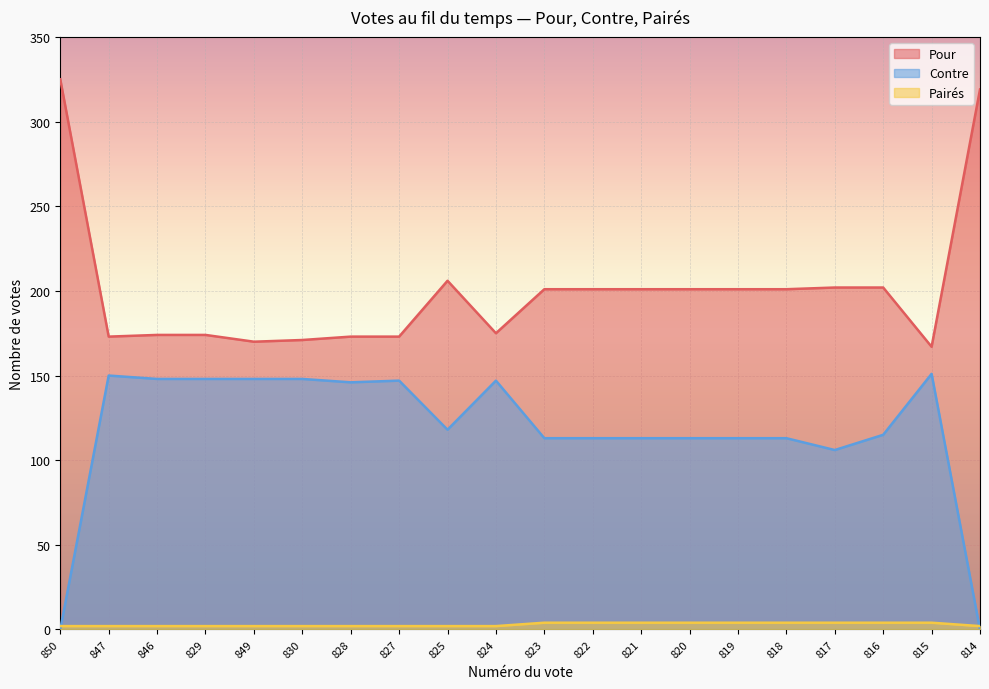

True or false: Pairés and Contre intersect in this chart.

True